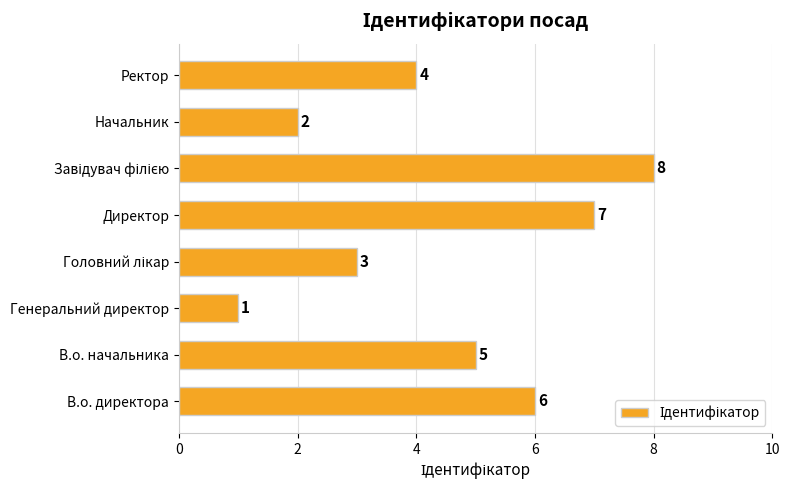

How many values are between 3 and 7?

5